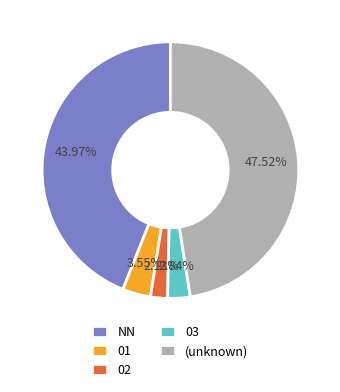

Is 02 the majority of the pie?

No